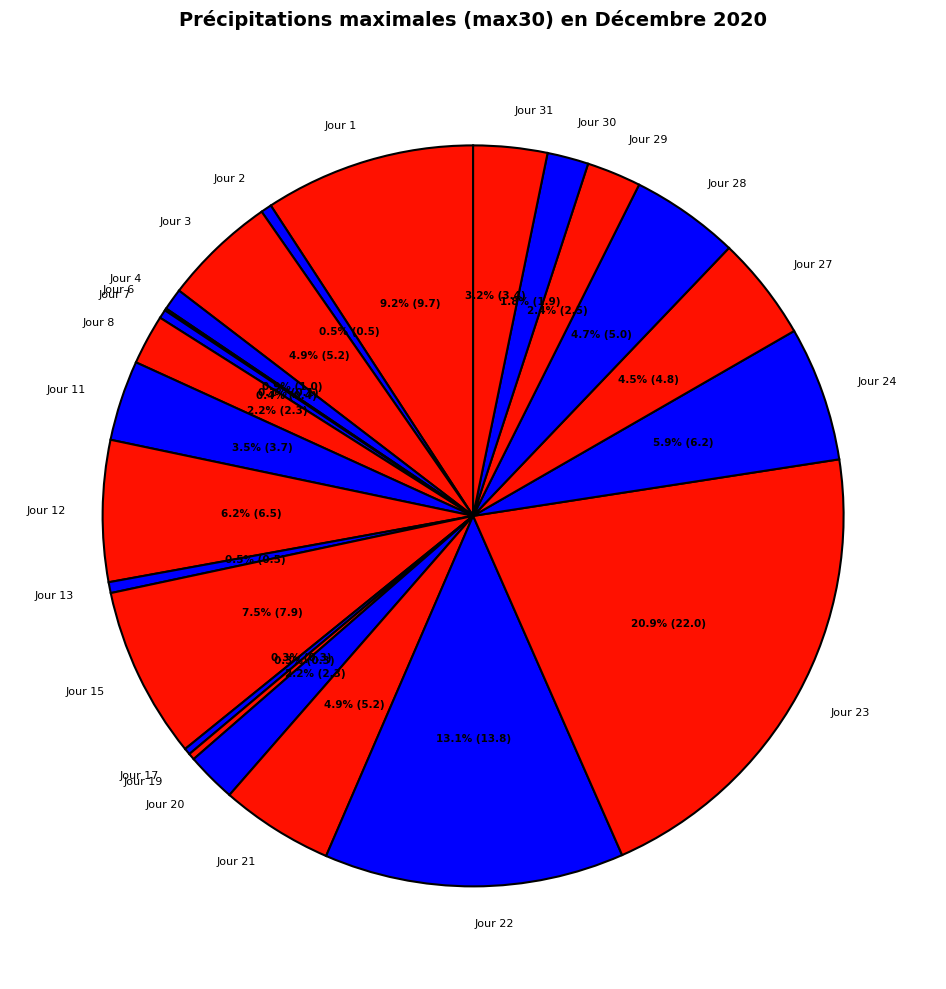

The Jour 4 slice represents 1% of the pie. True or false?

True